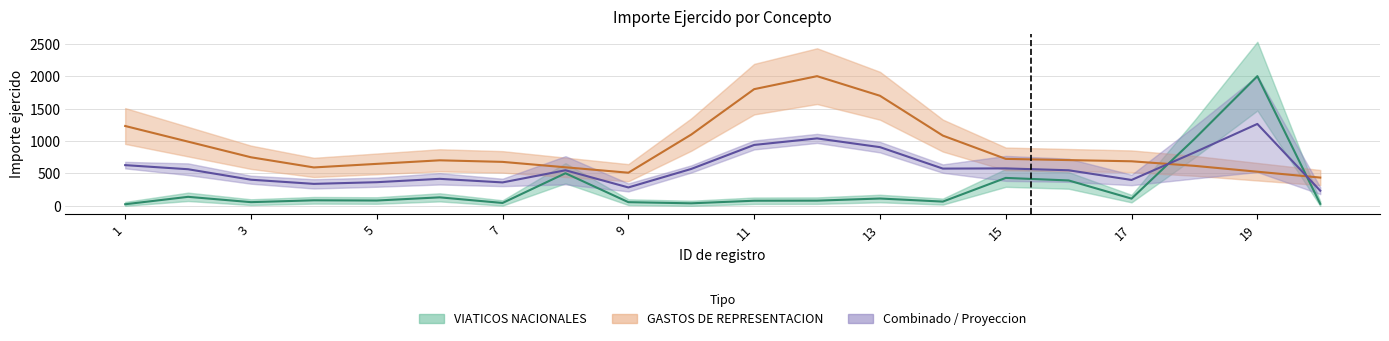

Where does the GASTOS DE REPRESENTACION series first go above 704?

1